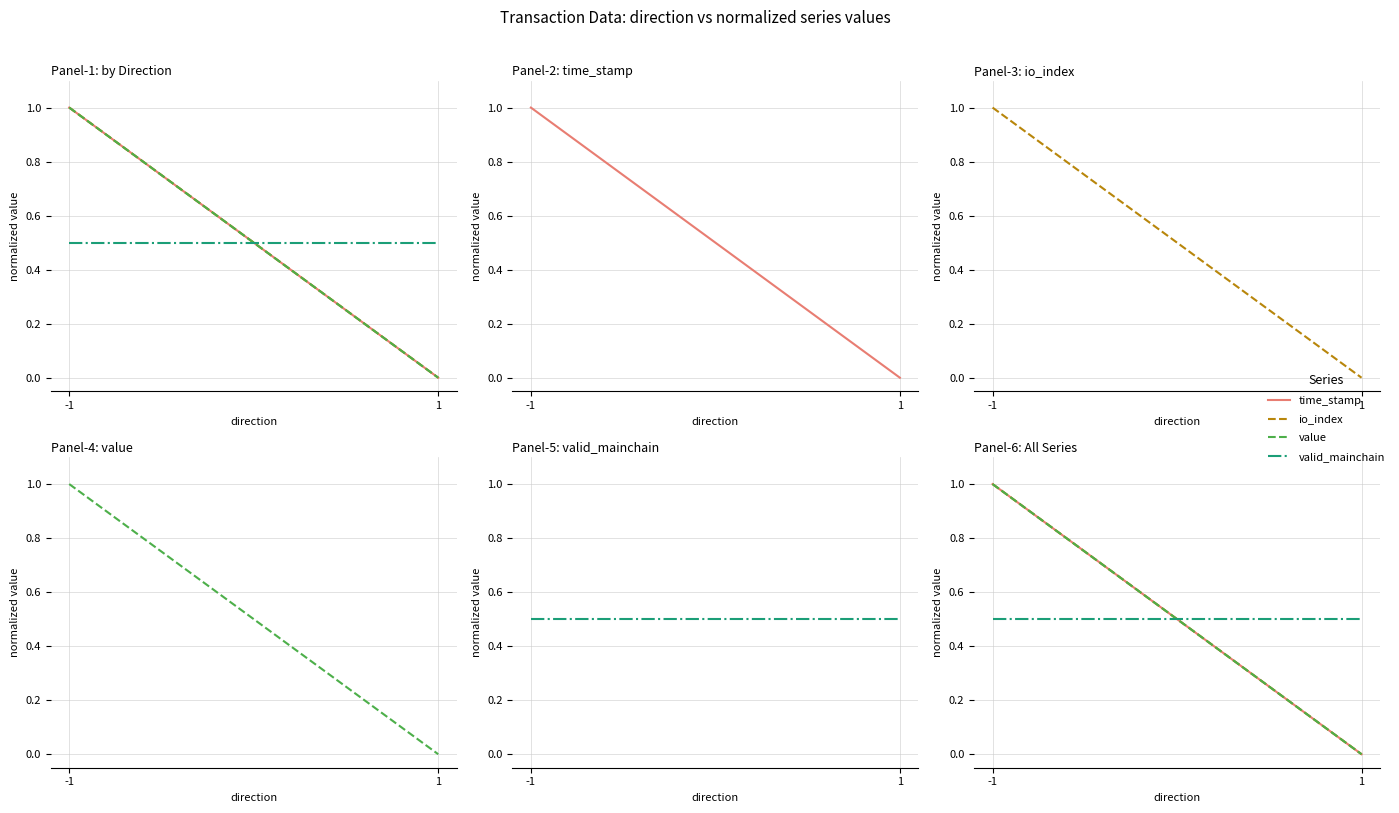

At which category does the chart reach its minimum across all series?

1